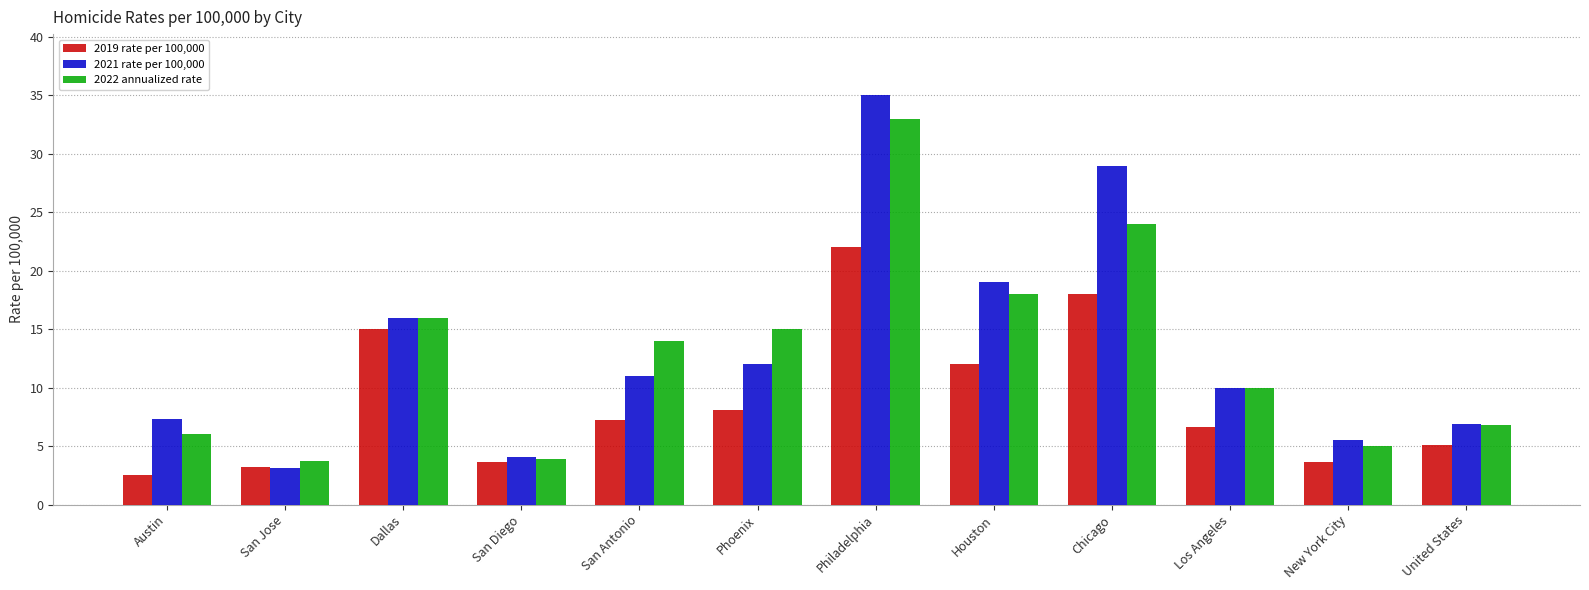

At which category is the sum across all series the highest?

Philadelphia